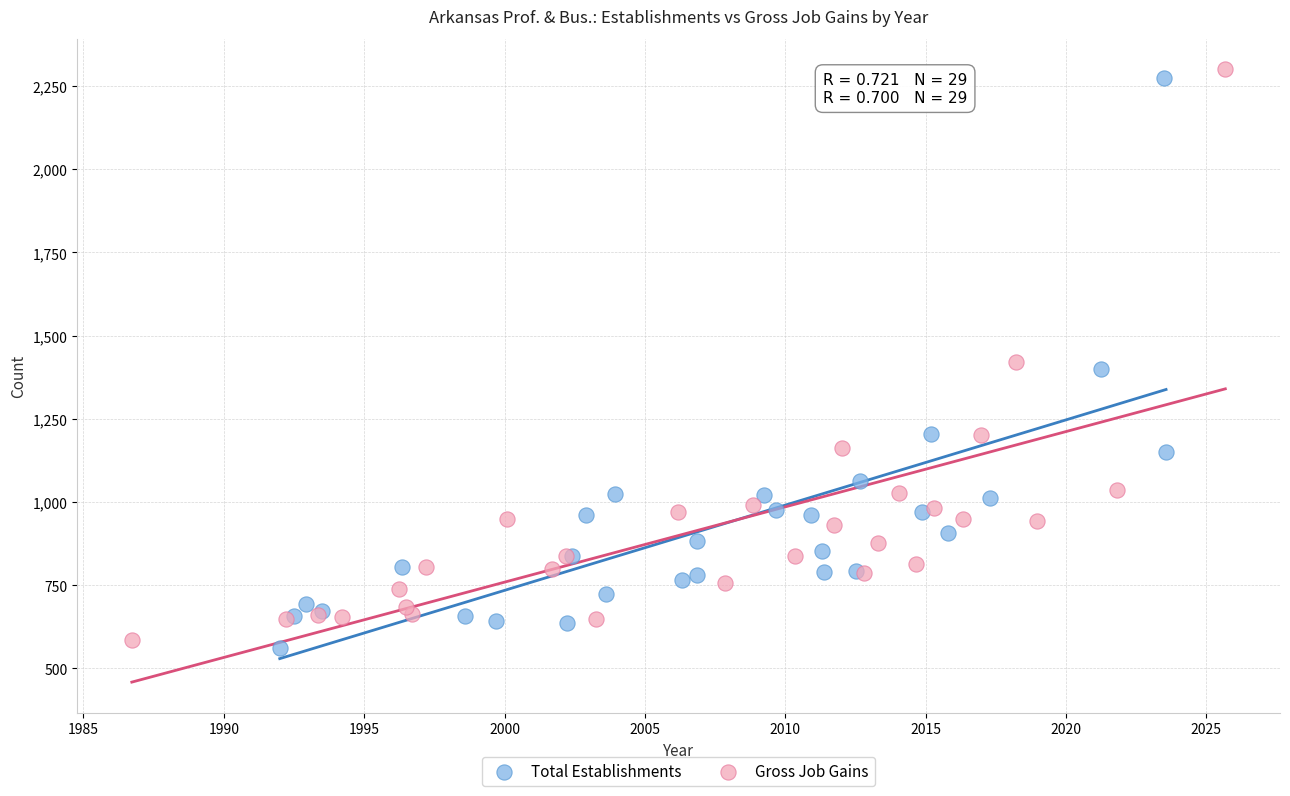

Which series has the largest Y range (max minus min)?

Gross Job Gains